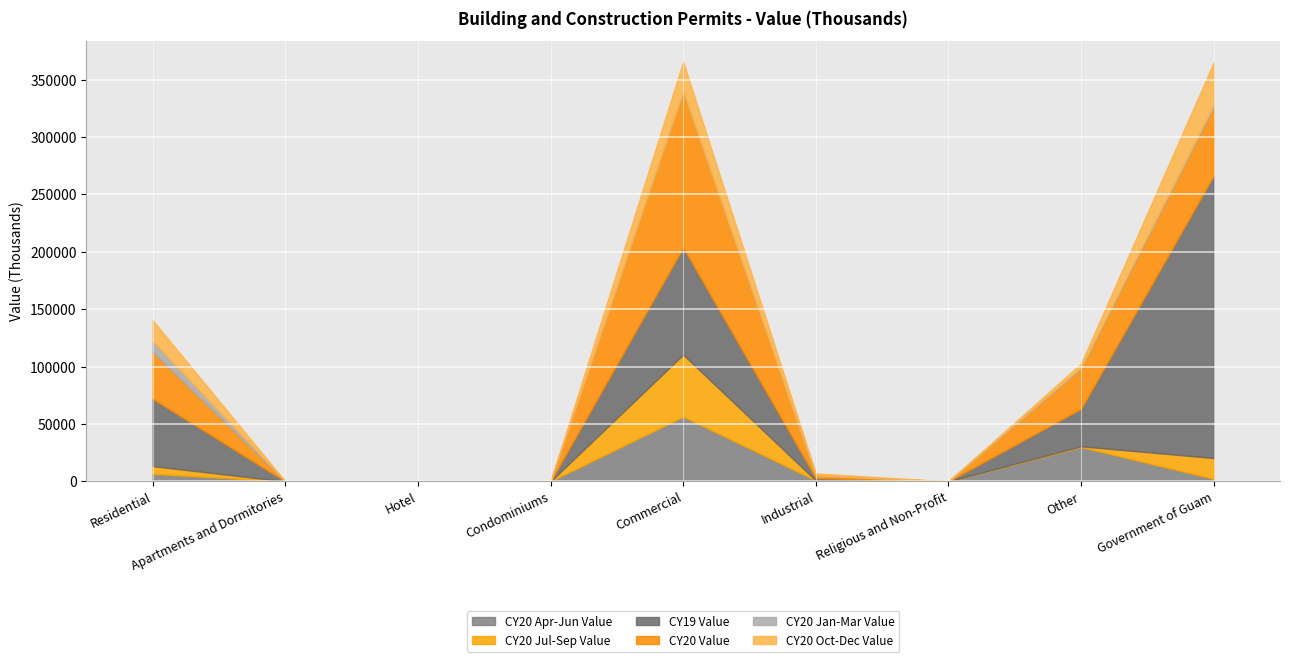

What position from the right is Apartments and Dormitories?

8